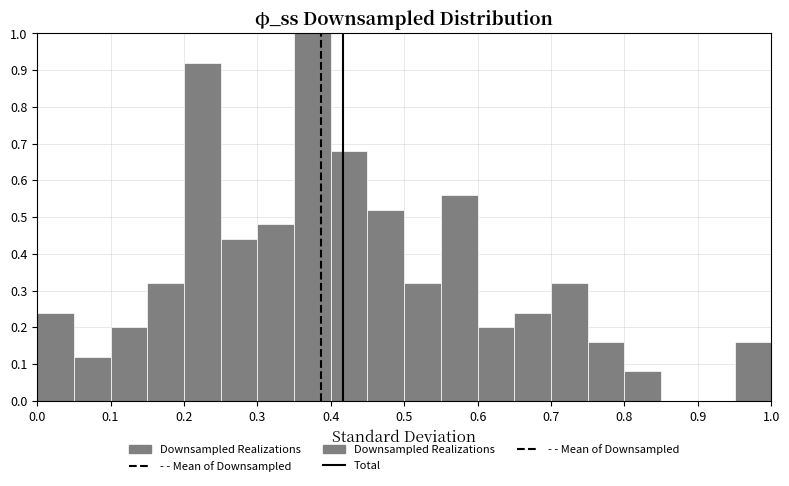

Which range on the x-axis has the tallest bar?

0.35 to 0.40